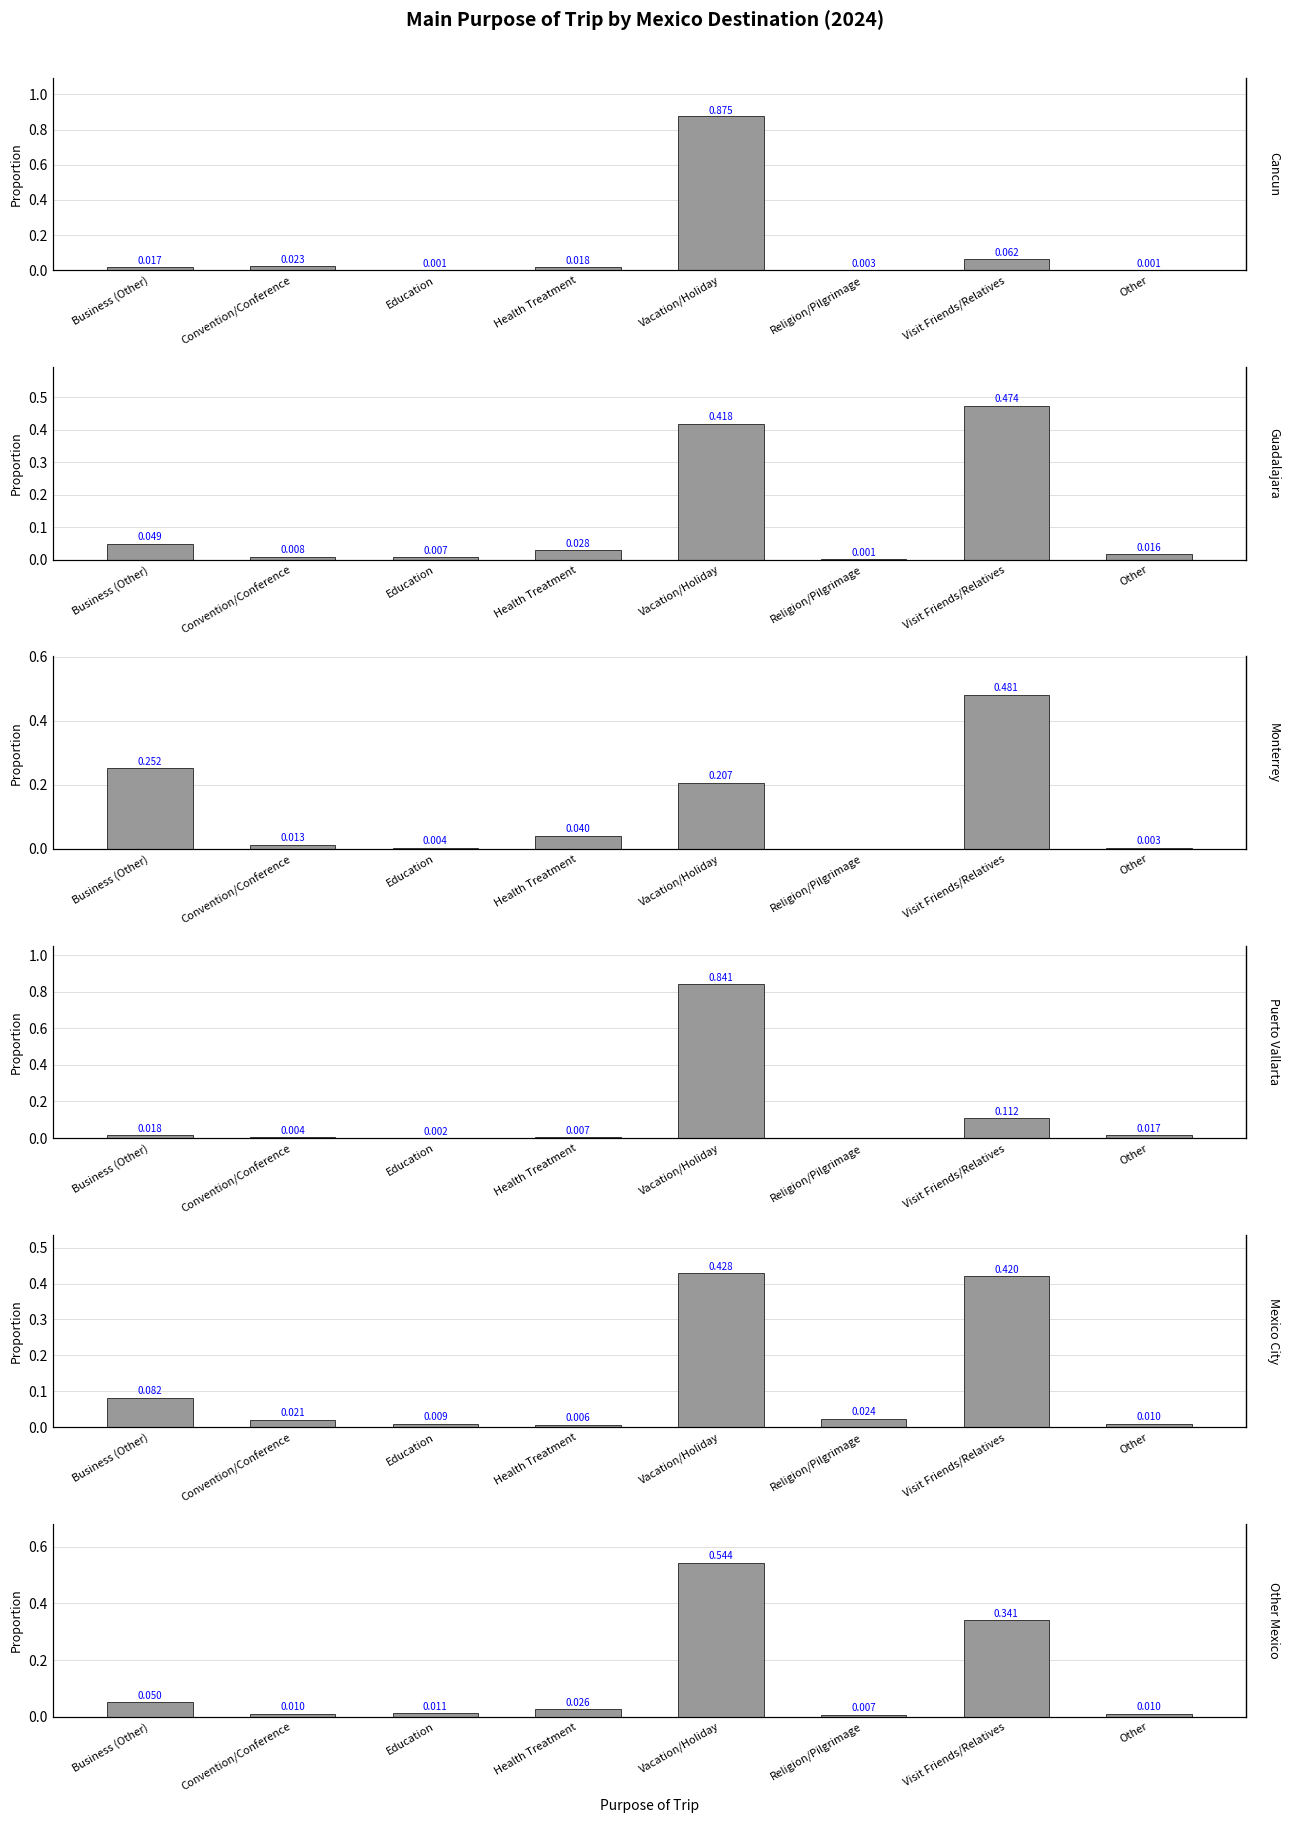

What is the difference between the maximum and minimum values in the Other Mexico series?

0.5